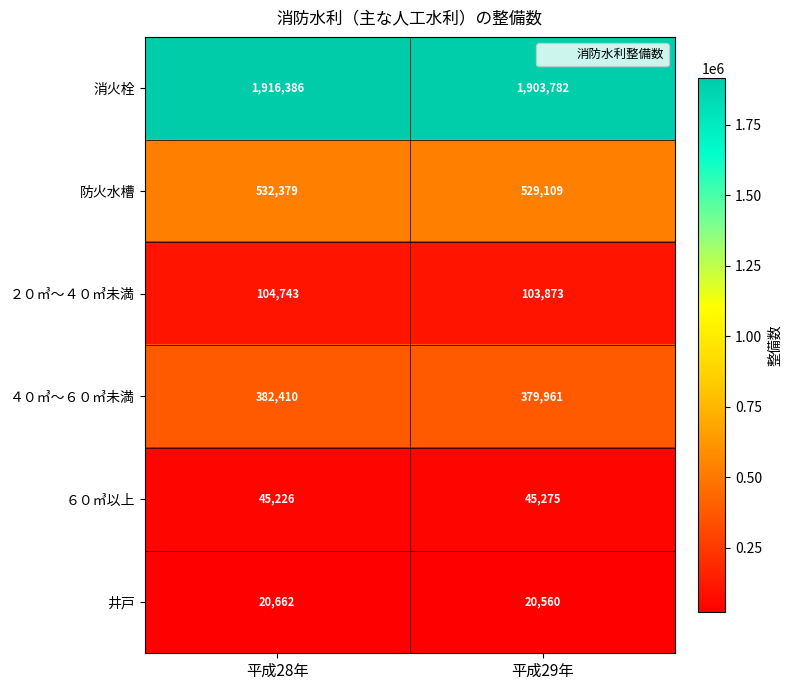

The value of 井戸 at 平成28年 is 20662. True or false?

True